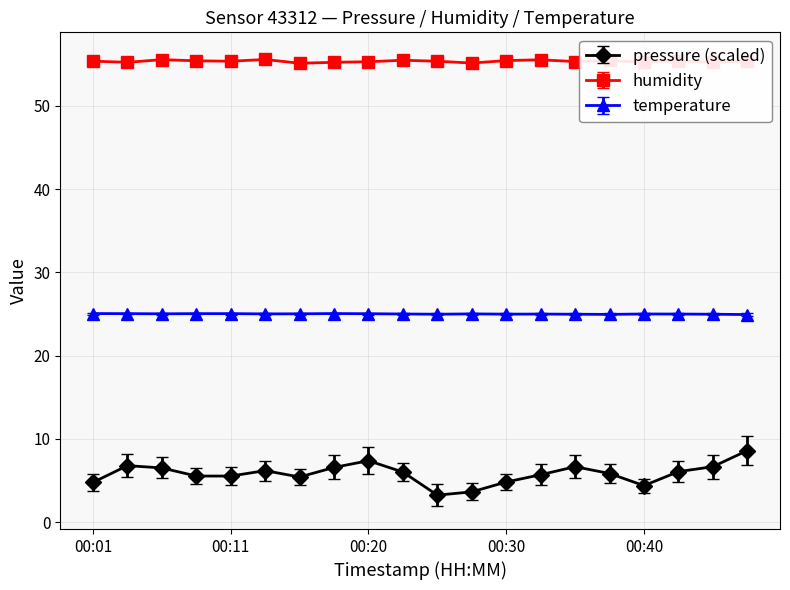

True or false: humidity and temperature cross at least once.

False